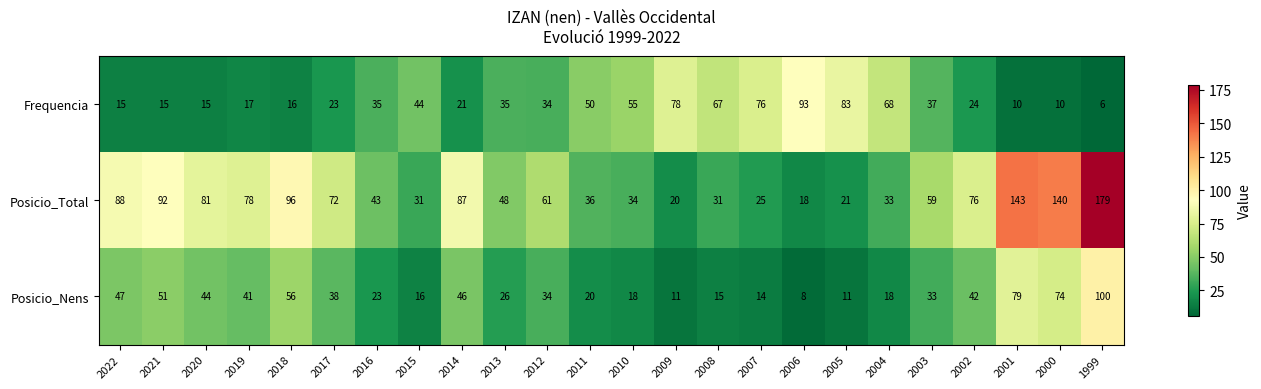

Rank the series by their maximum value, from lowest to highest.

Frequencia, Posicio_Nens, Posicio_Total